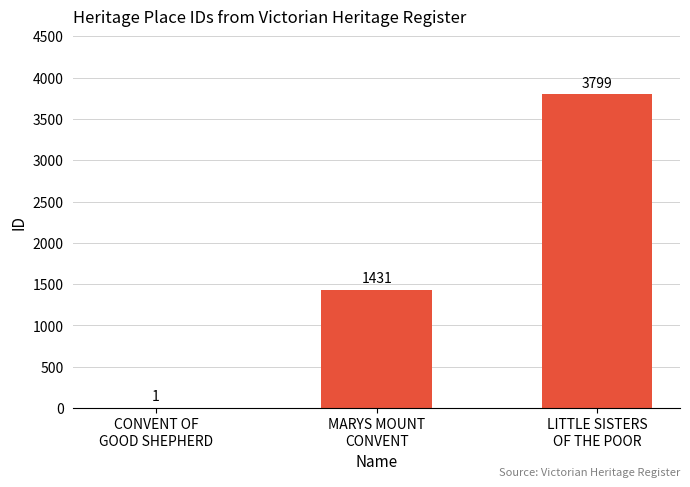

Reading right to left, list all the values displayed in this chart.

LITTLE SISTERS
OF THE POOR=3799	MARYS MOUNT
CONVENT=1431	CONVENT OF
GOOD SHEPHERD=1